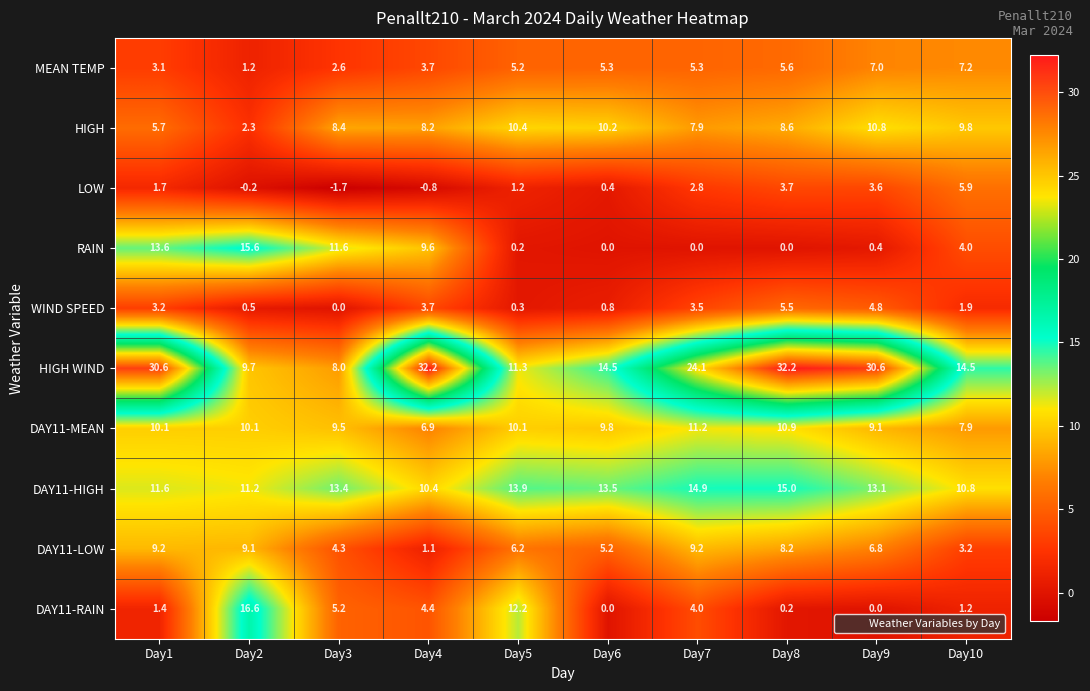

True or false: RAIN has a value of 4.0 at Day10.

True